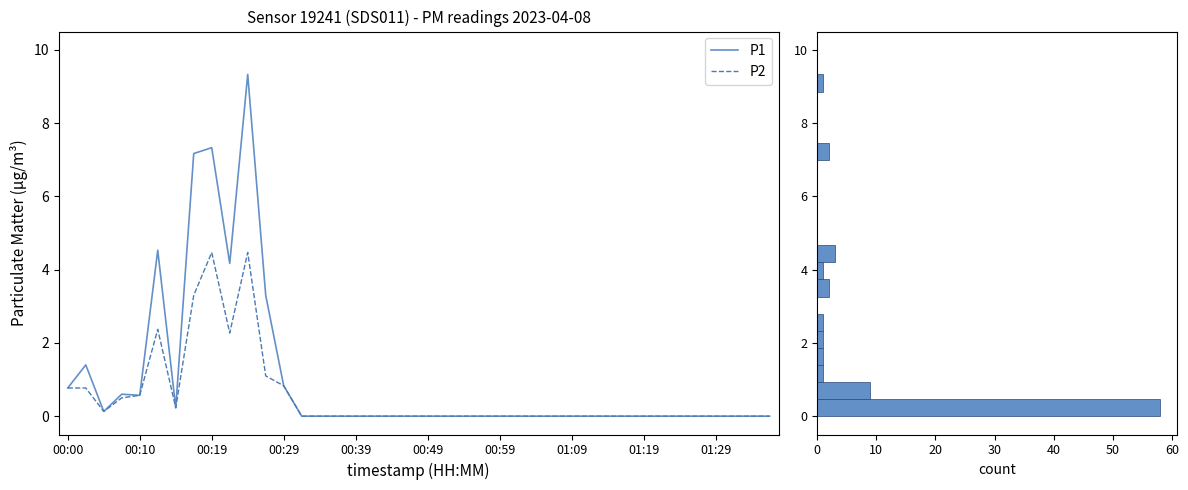

True or false: P1 has more than 1 interior local peaks.

True